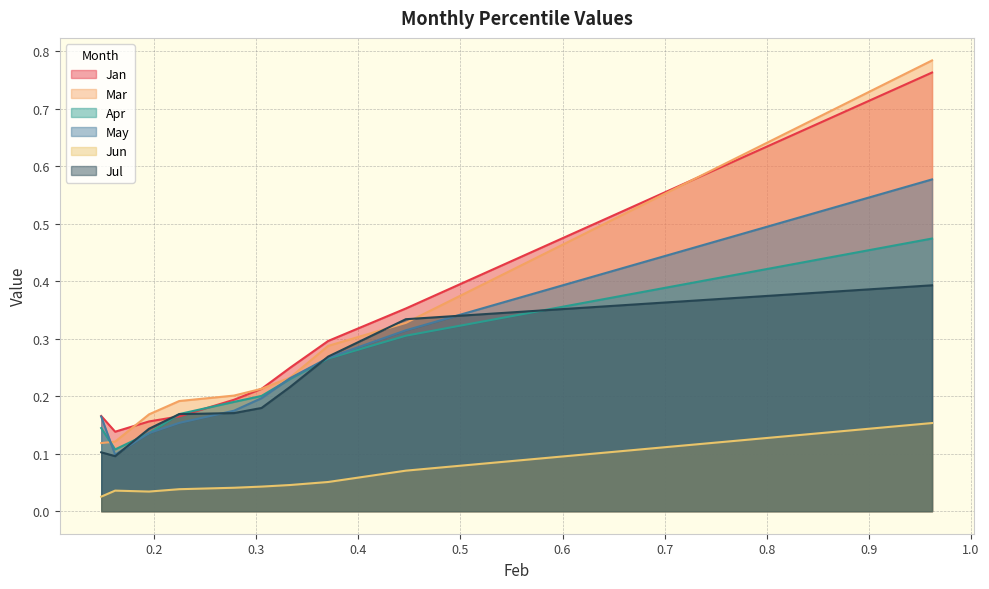

What is the difference between the second highest and minimum values in the Mar series?

0.2